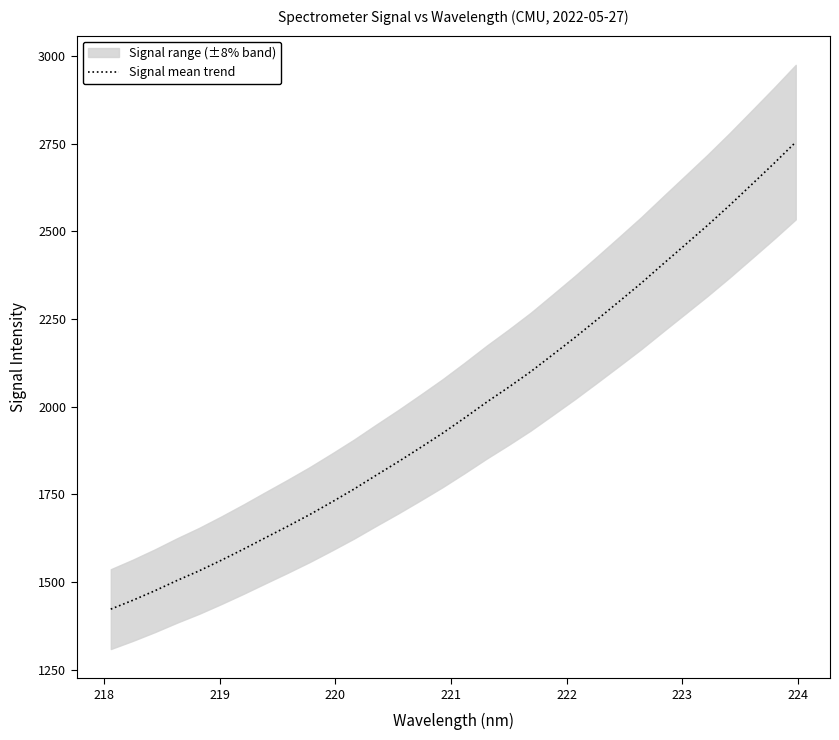

What is the highest value of the Signal mean trend series?

2754.5